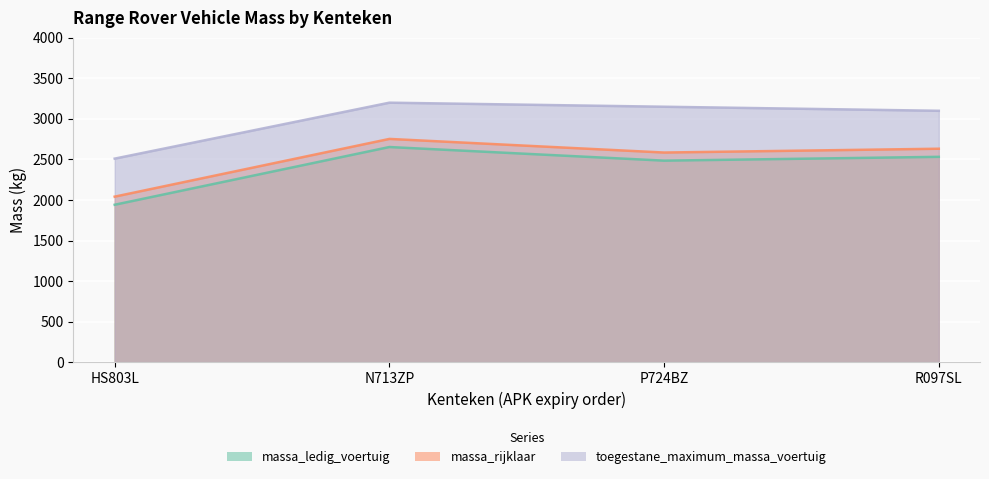

Is it true that toegestane_maximum_massa_voertuig equals 3100 at R097SL?

True